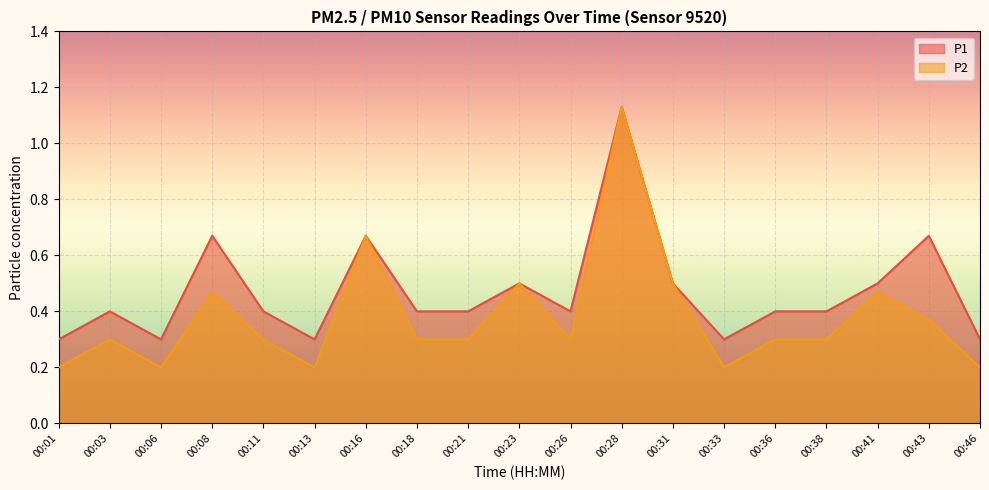

Which has a higher value, 00:38 or 00:03?

00:38